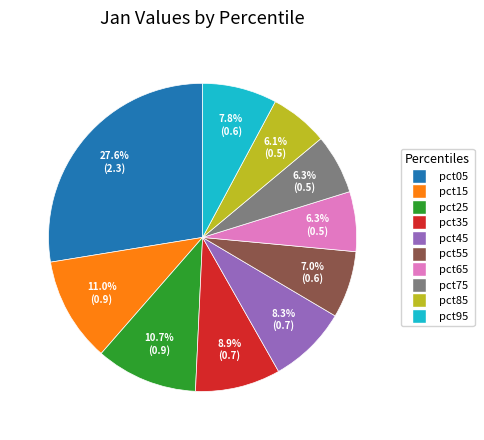

Which slice is the largest?

pct05